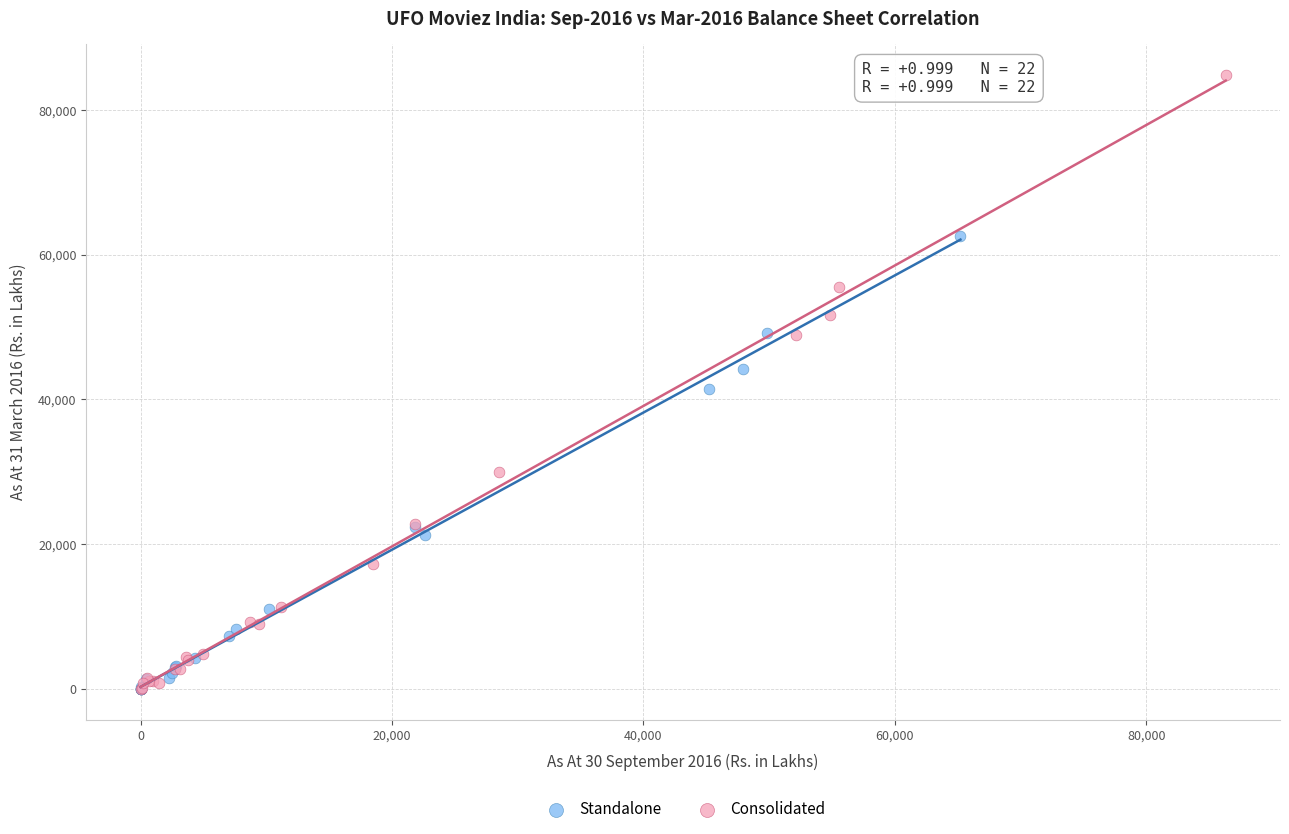

Which series has the widest spread of Y values?

Consolidated